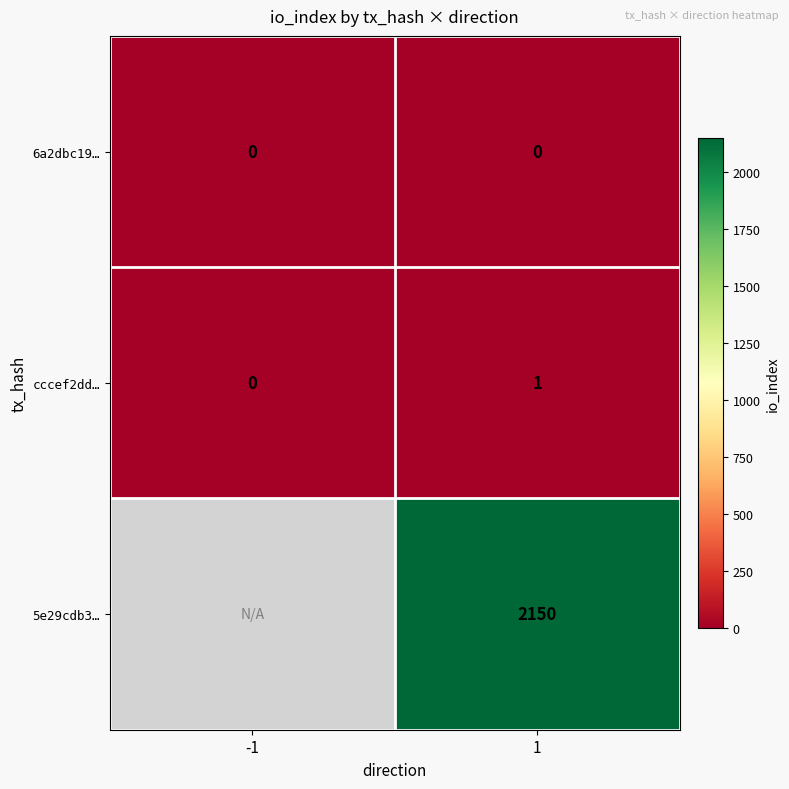

The cccef2dd… series shows 2 at 1. True or false?

False